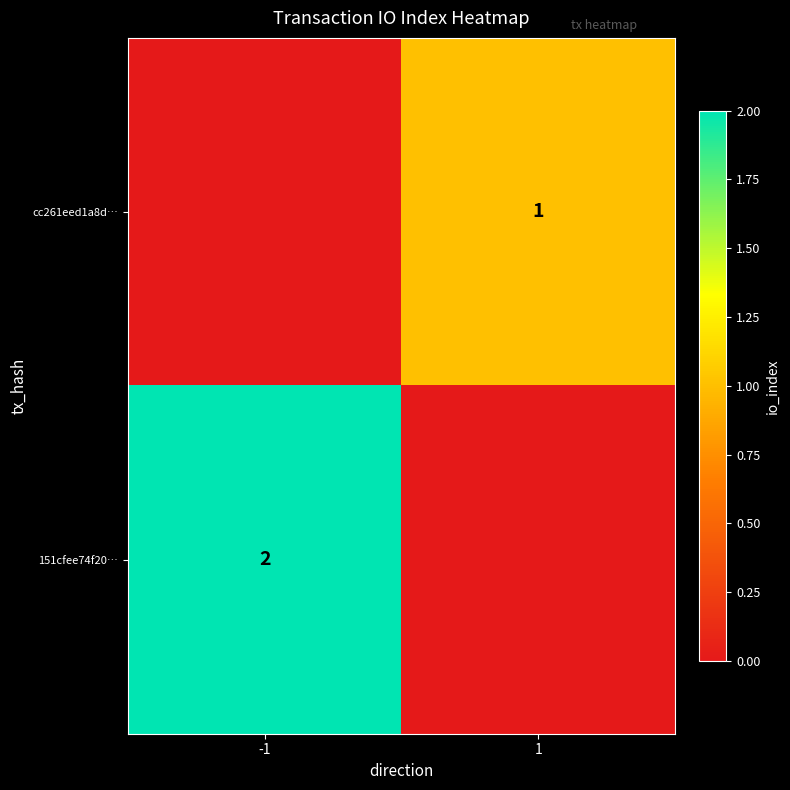

Is the value of cc261eed1a8d… at 1 greater than the value of 151cfee74f20… at -1?

No